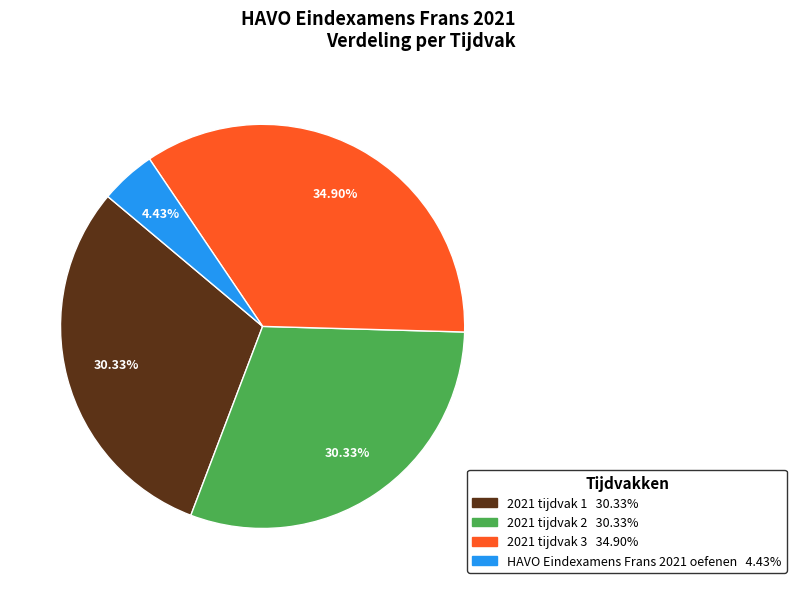

The HAVO Eindexamens Frans 2021 oefenen slice represents 4% of the pie. True or false?

True